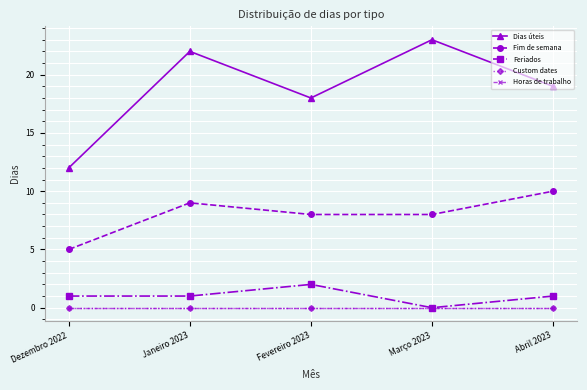

Which label corresponds to the smallest value in the chart?

Março 2023